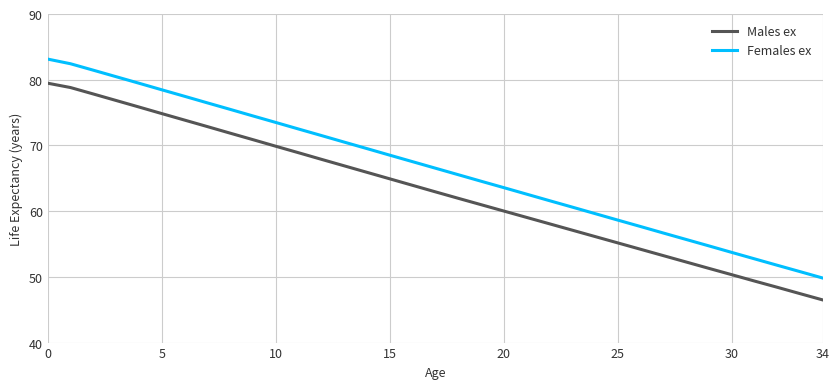

What is the sum of all Females ex values?

2329.8